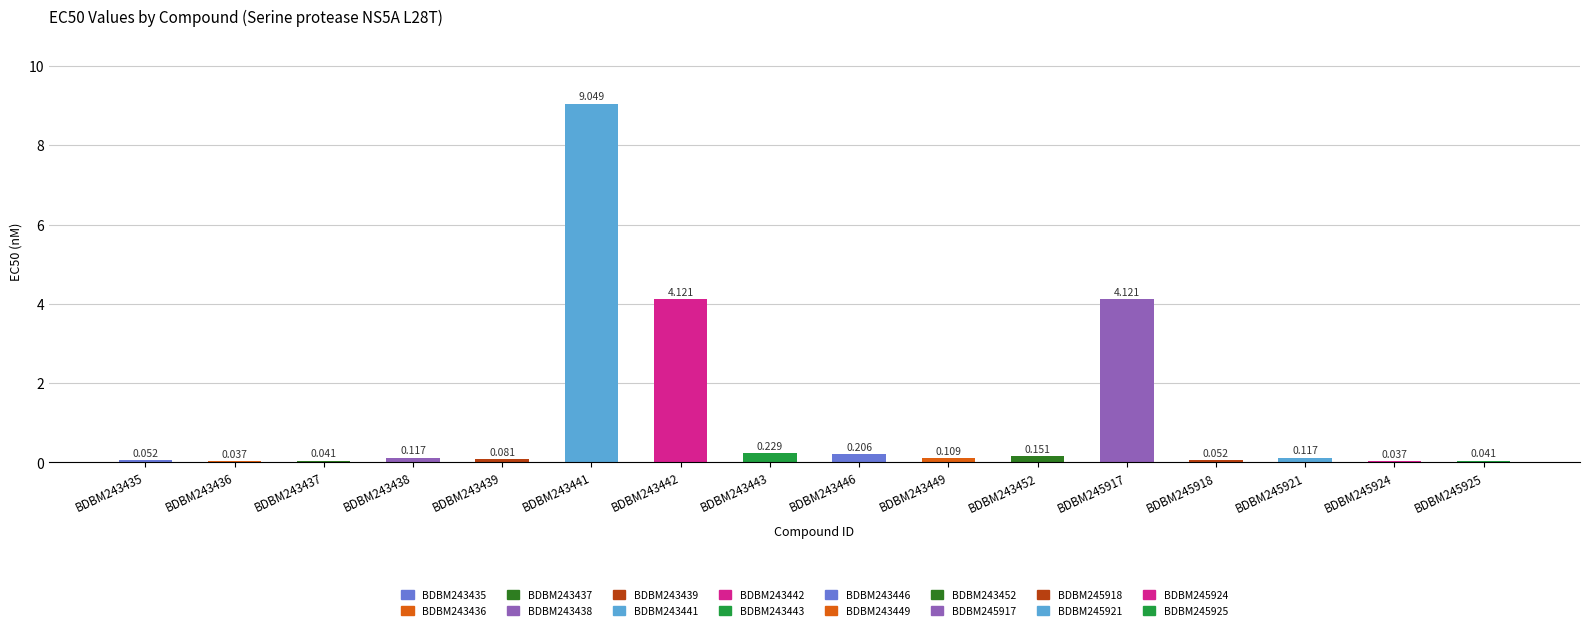

What is the difference between the maximum and minimum values?

9.0